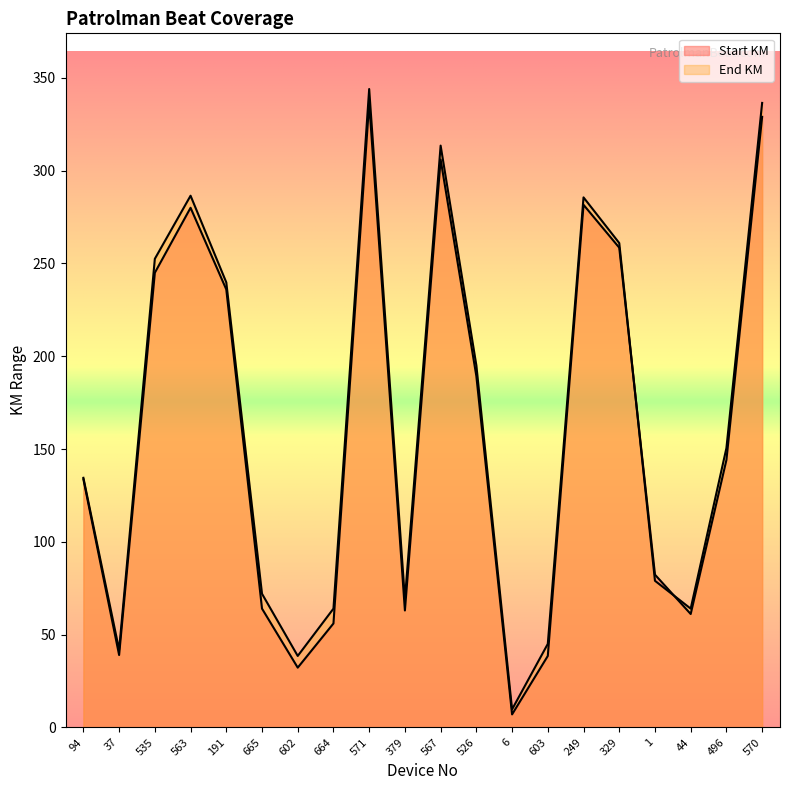

Which series ends up on top after the final intersection of Start KM and End KM?

End KM